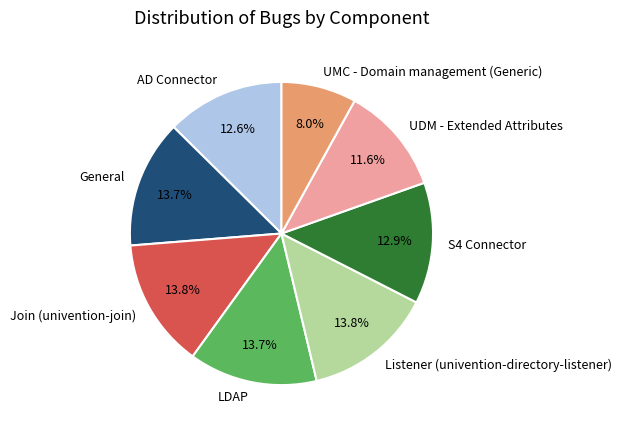

To the nearest percent, what percentage of the pie is UMC - Domain management (Generic)?

8%